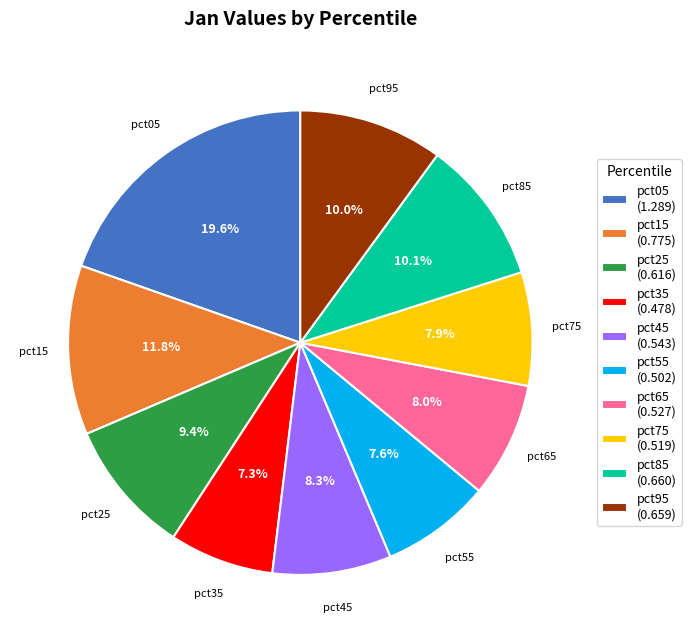

Which has a higher value, pct55 (0.502) or pct95 (0.659)?

pct95 (0.659)